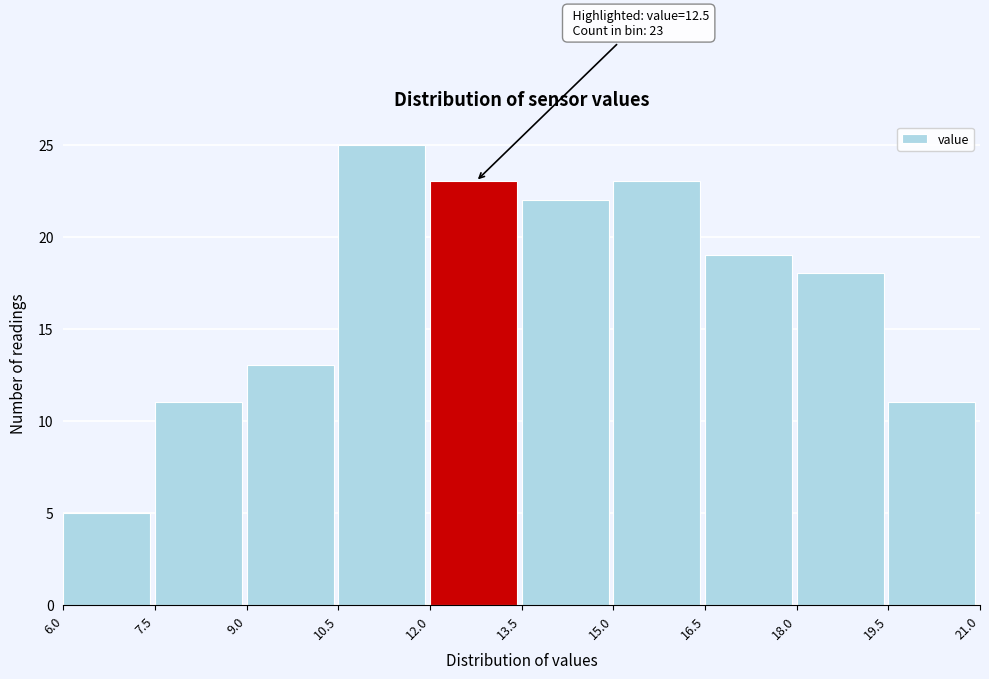

Which range on the x-axis has the tallest bar?

10.5 to 12.0